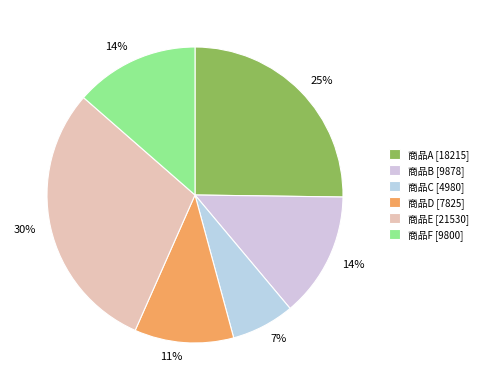

What is the ratio of the value at 商品C to the value at 商品D?

0.6